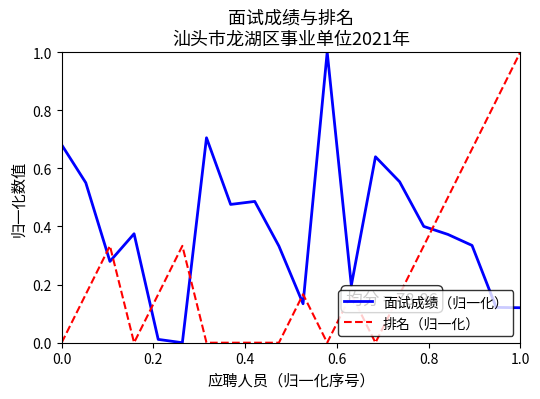

Which series ends up on top after the final intersection of 排名（归一化） and 面试成绩（归一化）?

排名（归一化）